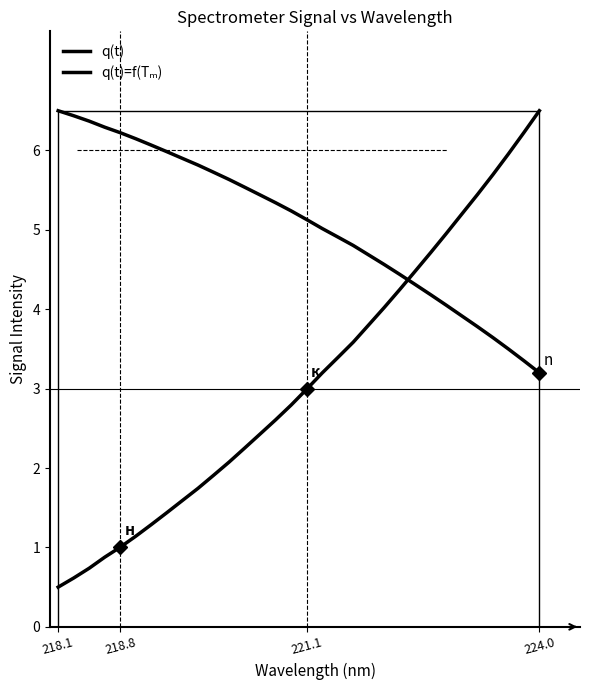

How many data points in q(t) are less than 2?

11